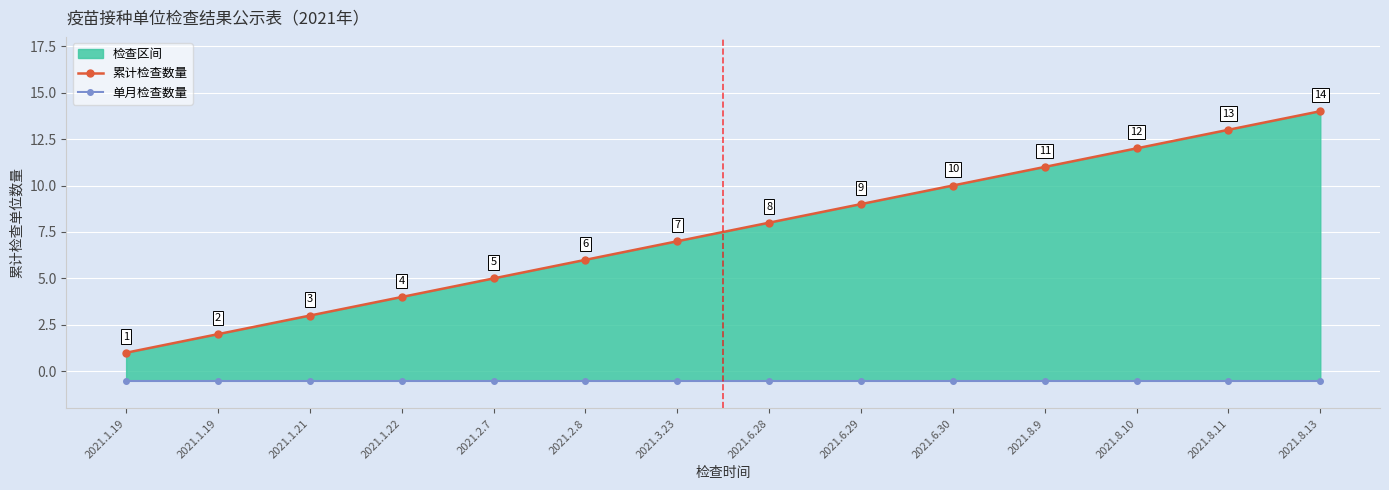

Between 2021.1.19 and 2021.6.29, which series saw the biggest shift?

累计检查数量